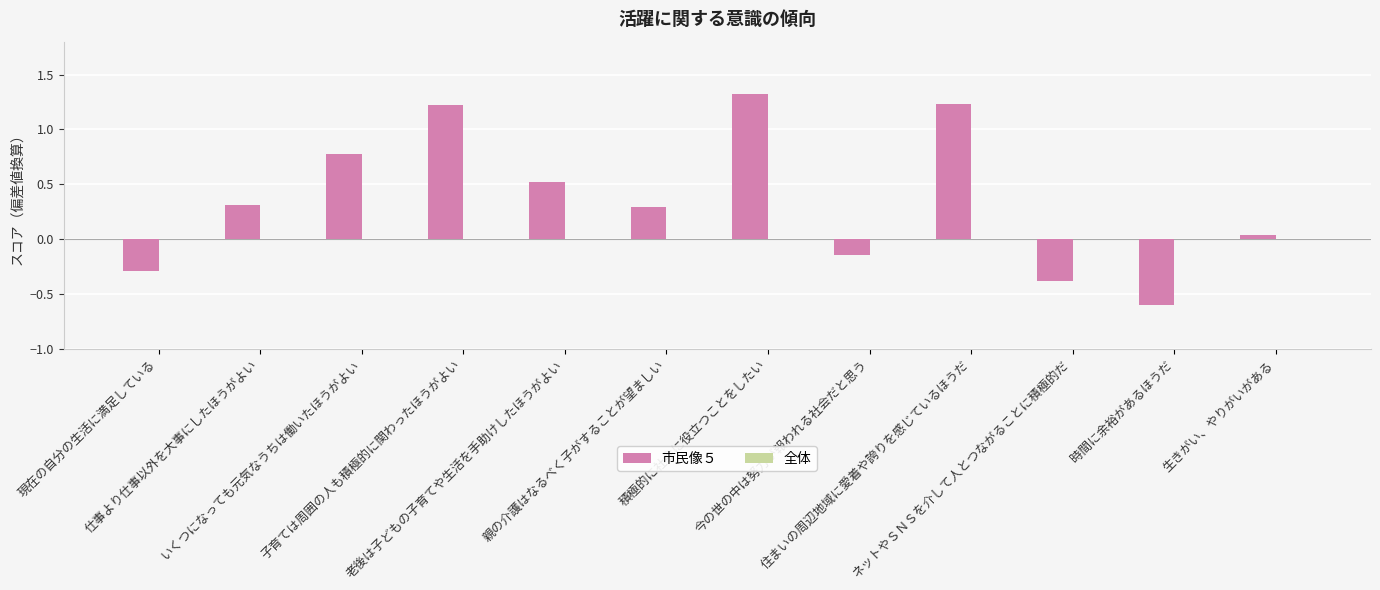

What is the difference between the maximum and second lowest values?

1.7